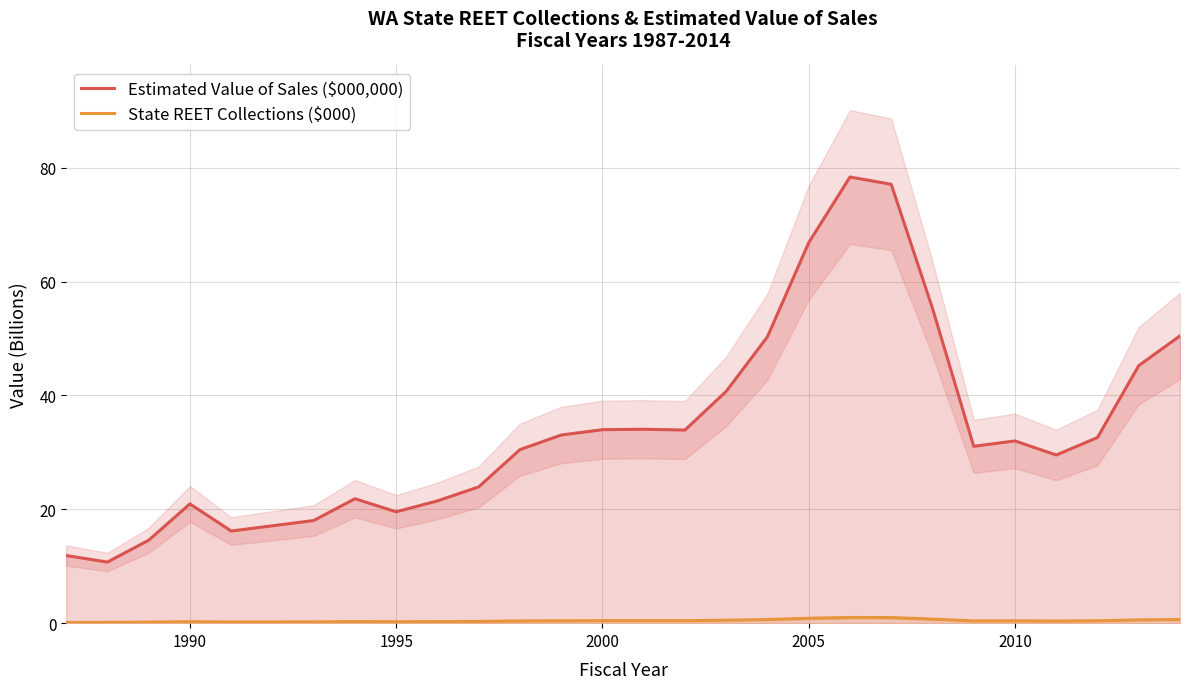

What is the lowest value of the Estimated Value of Sales ($000,000) series?

10.7